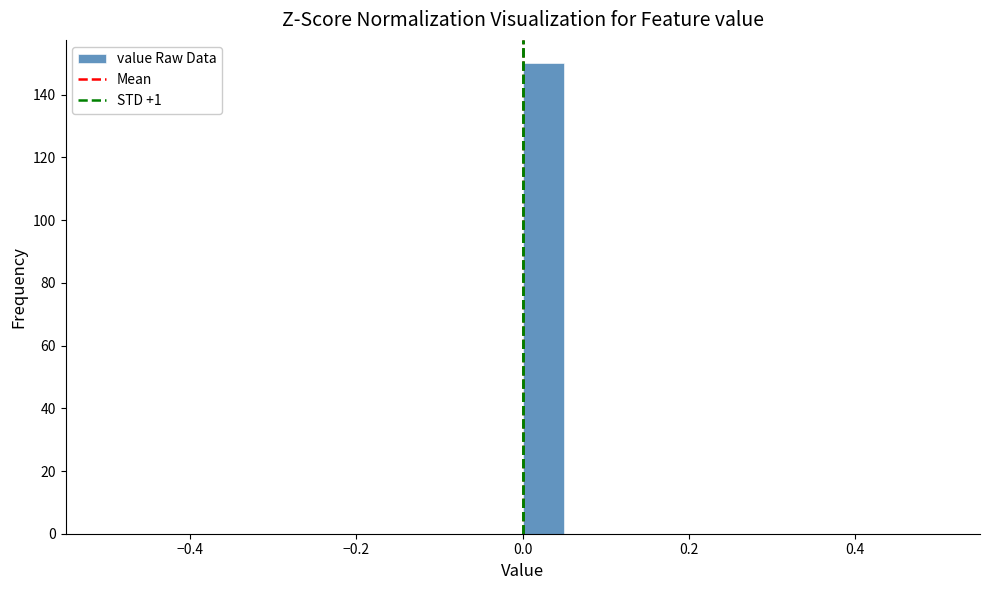

Around what value on the x-axis is the tallest bar? Give the approximate position of its centre, as read against the axis.

0.02